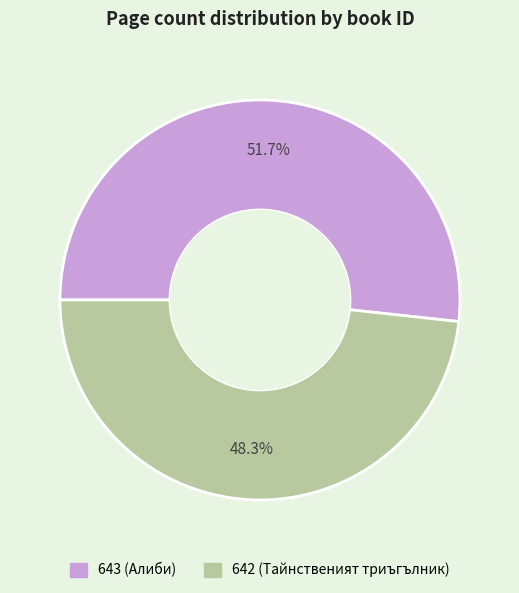

What percentage do 642 (Тайнственият триъгълник) and 643 (Алиби) together represent?

100.0%